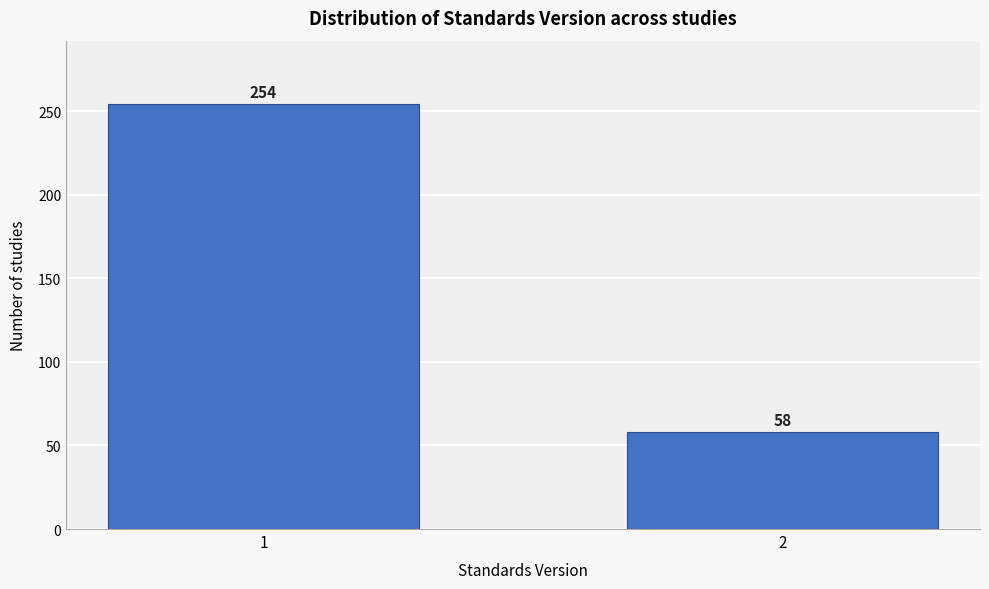

Reading right to left, list all the values displayed in this chart.

2=58	1=254